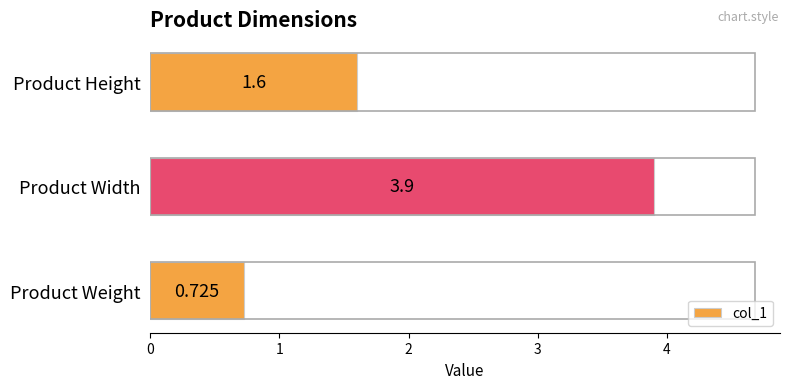

Does the chart contain any negative values?

No